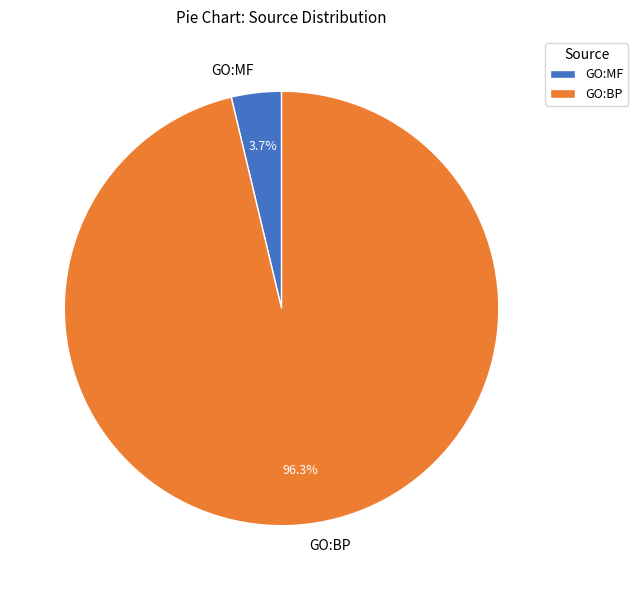

Which category has the biggest portion of the pie?

GO:BP